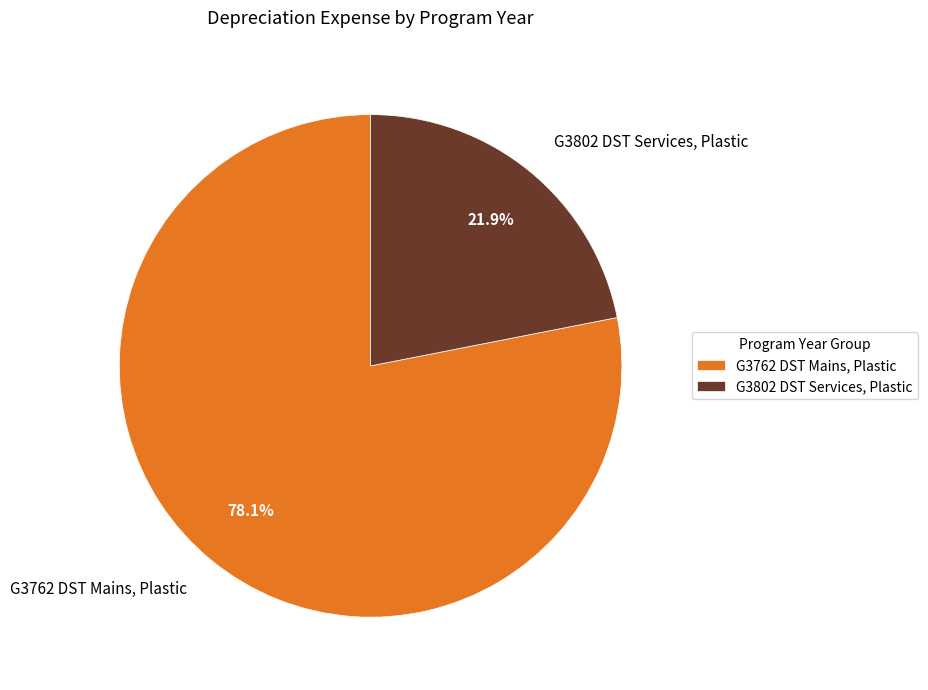

Do G3802 DST Services, Plastic and G3762 DST Mains, Plastic together represent more than half of the pie?

Yes